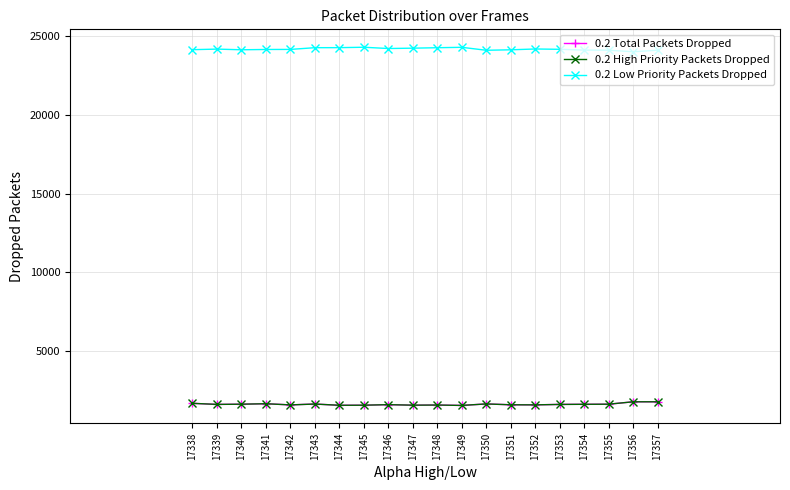

What is the smallest value displayed?

1524